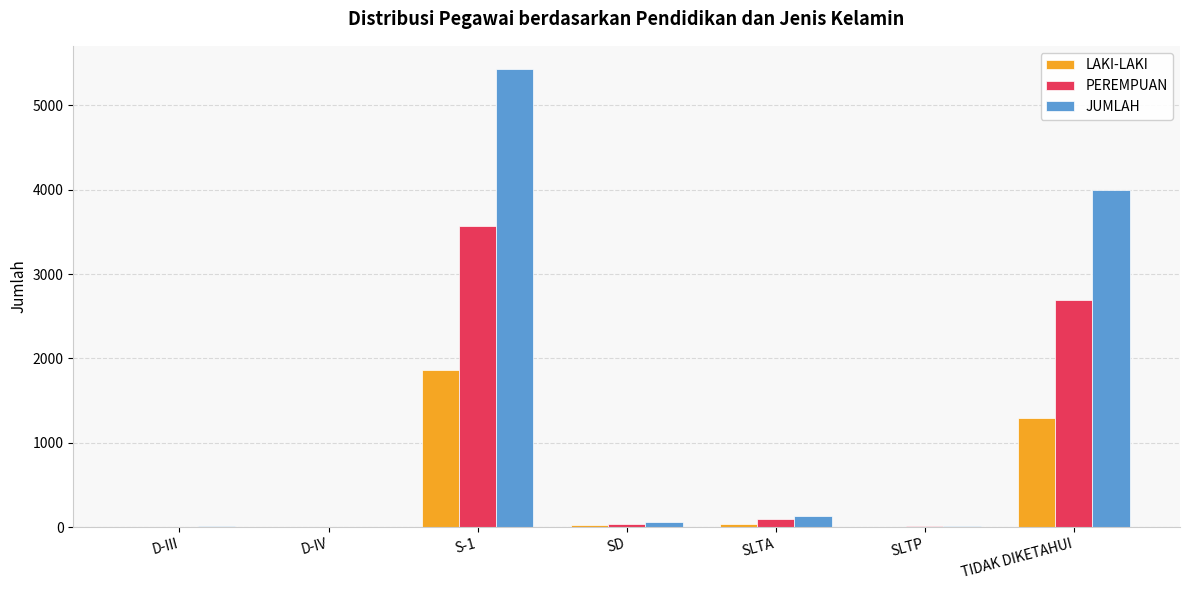

What is the spread (max minus min) of values at SLTA?

93